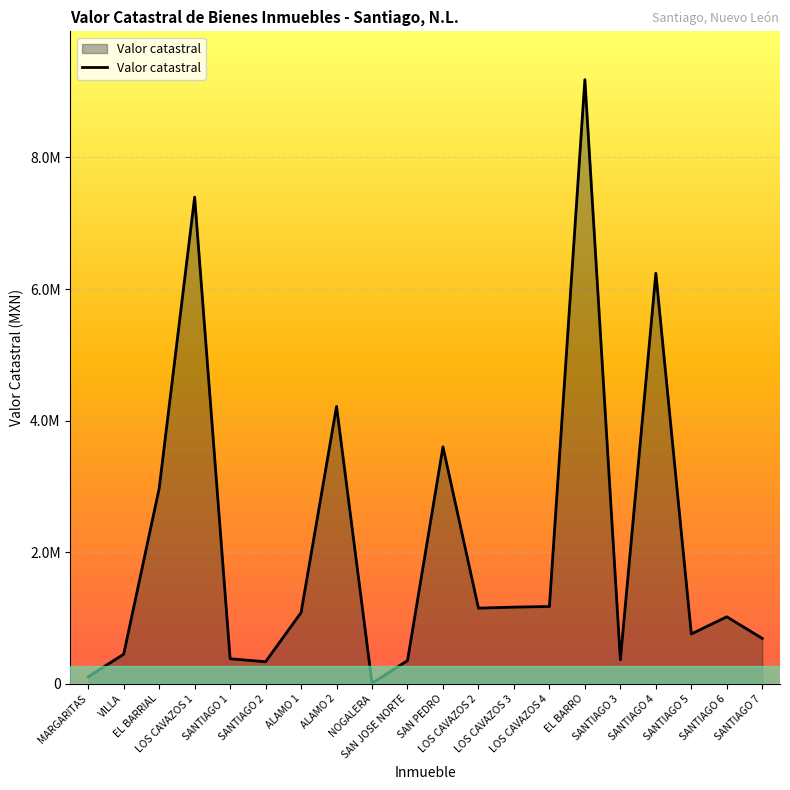

Rank the categories by value from lowest to highest.

NOGALERA, MARGARITAS, SANTIAGO 2, SAN JOSE NORTE, SANTIAGO 3, SANTIAGO 1, VILLA, SANTIAGO 7, SANTIAGO 5, SANTIAGO 6, ALAMO 1, LOS CAVAZOS 2, LOS CAVAZOS 3, LOS CAVAZOS 4, EL BARRIAL, SAN PEDRO, ALAMO 2, SANTIAGO 4, LOS CAVAZOS 1, EL BARRO